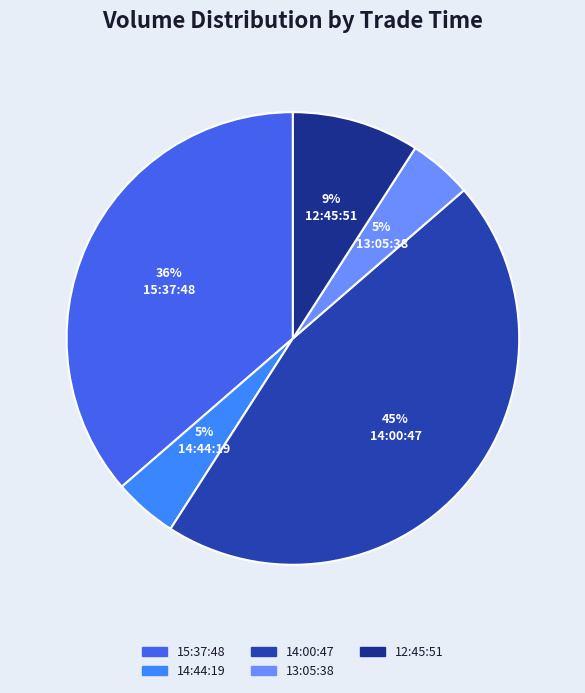

To the nearest percent, what is the average slice percentage?

20%